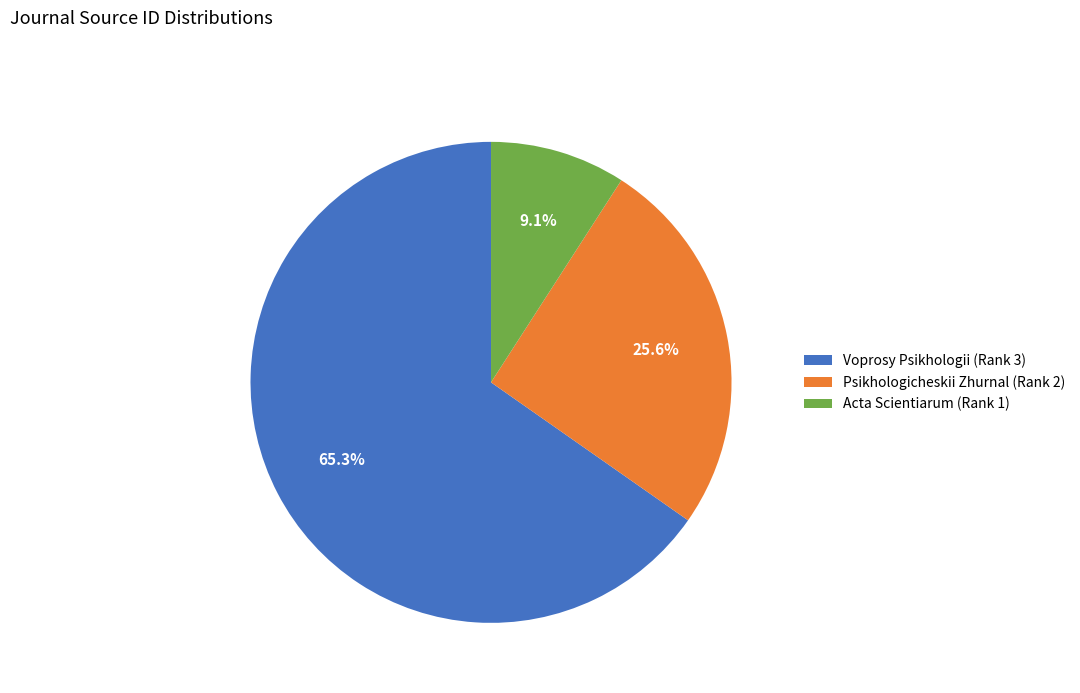

What is the ratio of the value at Acta Scientiarum (Rank 1) to the value at Psikhologicheskii Zhurnal (Rank 2)?

0.4